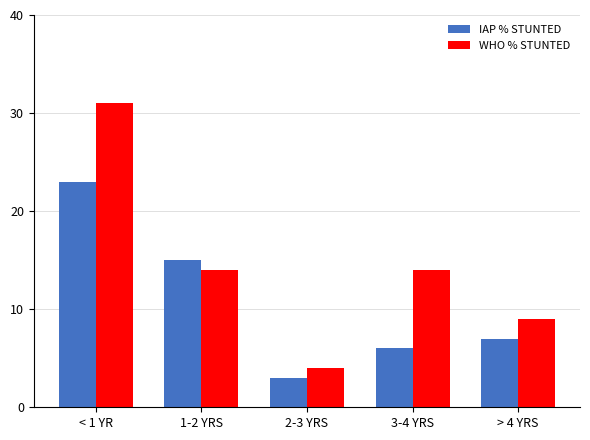

What position from the left is > 4 YRS?

5